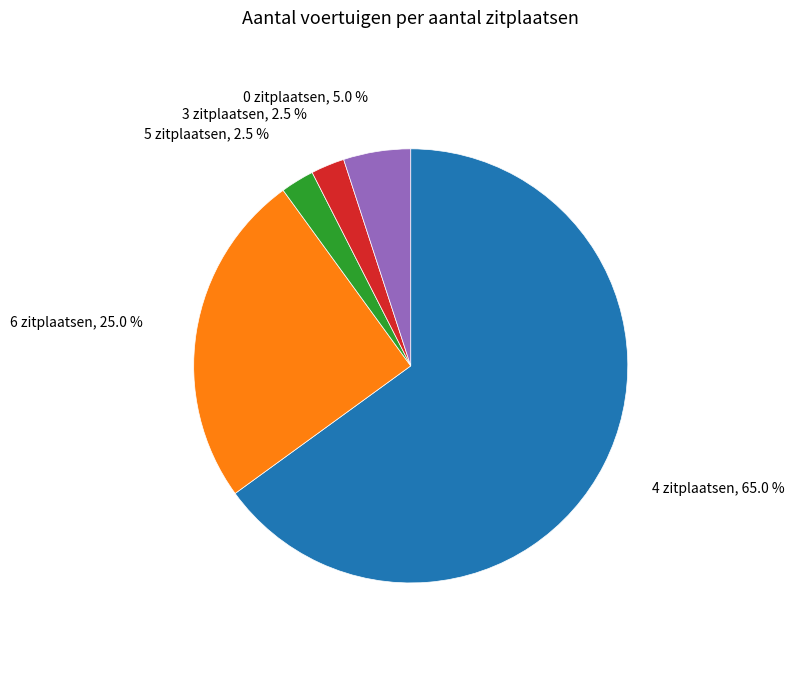

How many segments does this pie chart have?

5